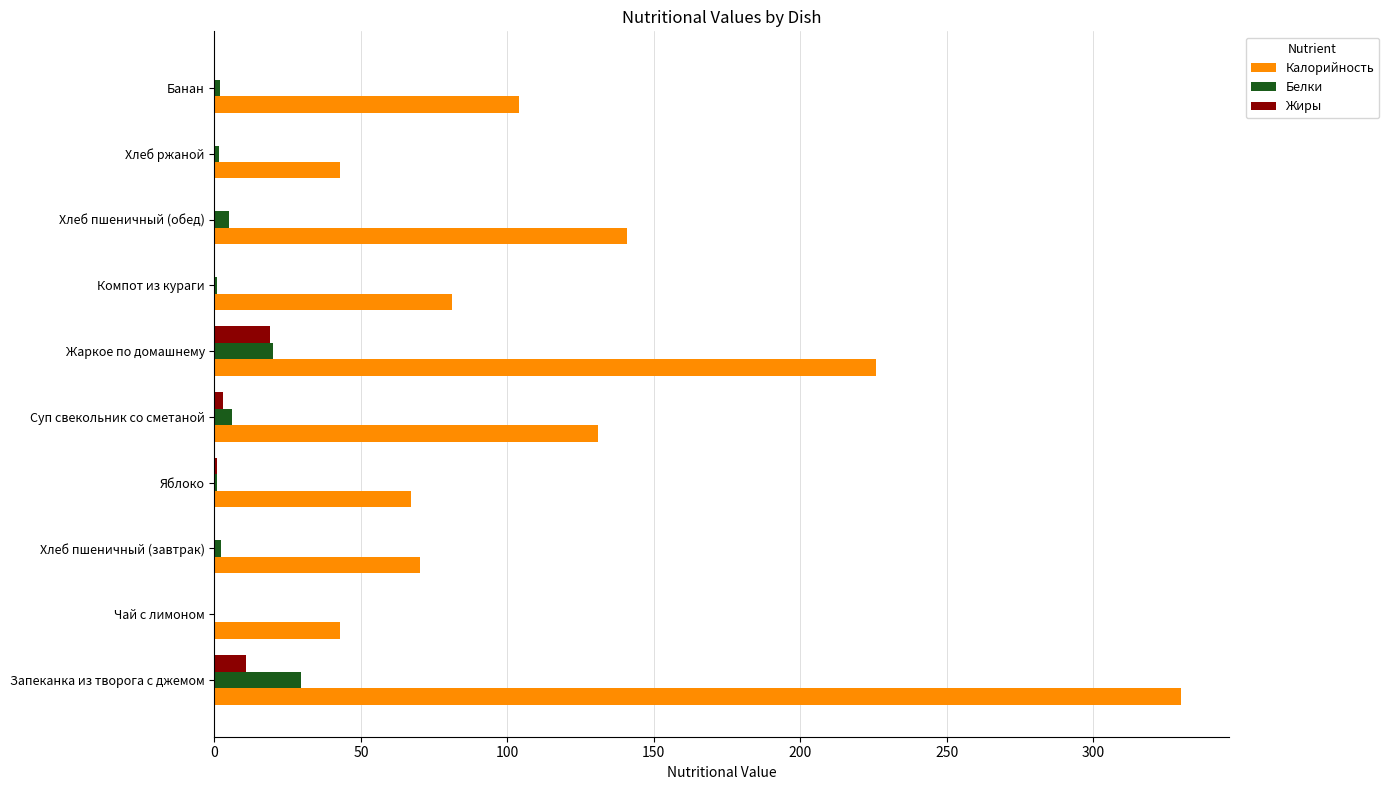

Which label corresponds to the largest value in the chart?

Запеканка из творога с джемом